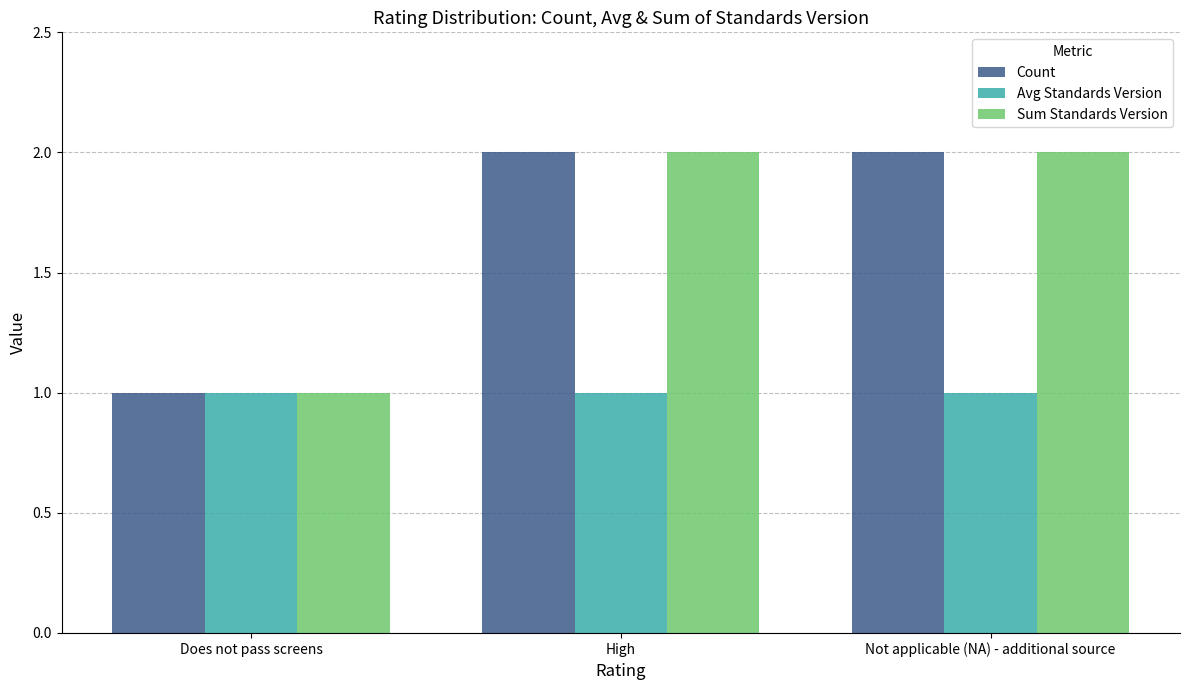

What is the total value across all series at High?

5